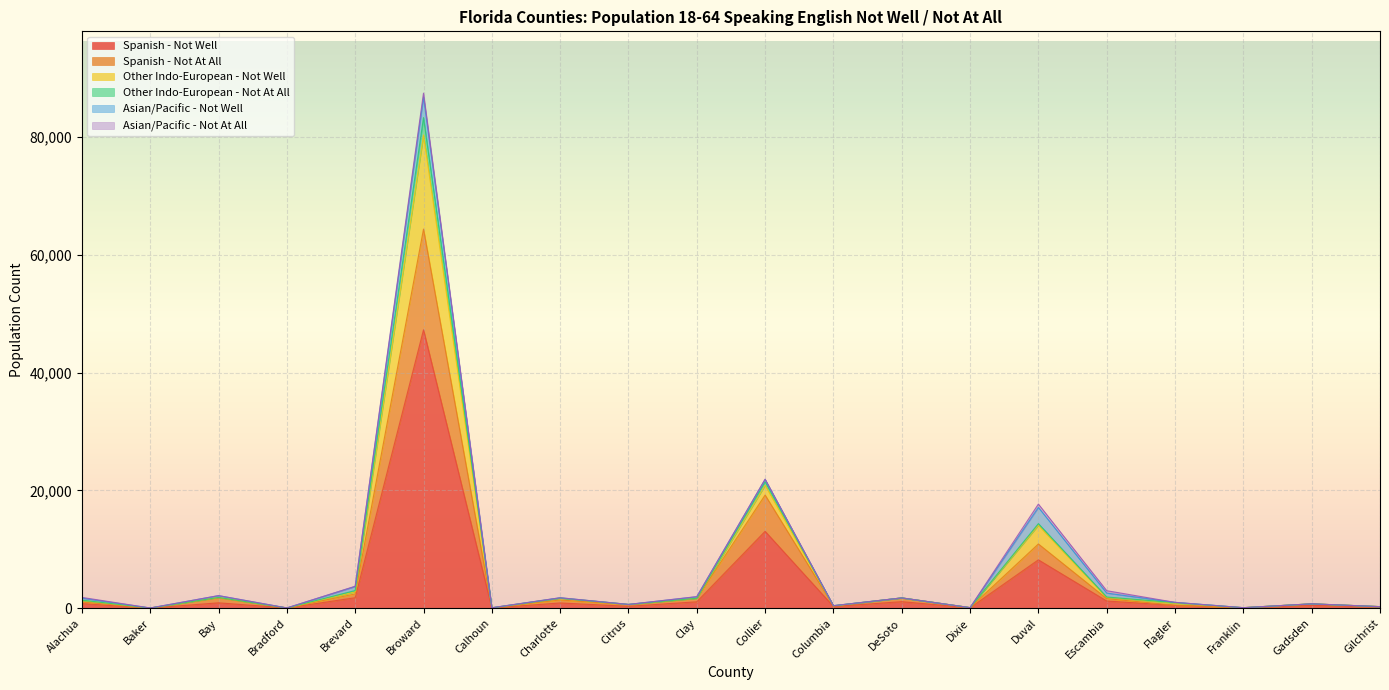

At which category is the sum across all series the highest?

Broward